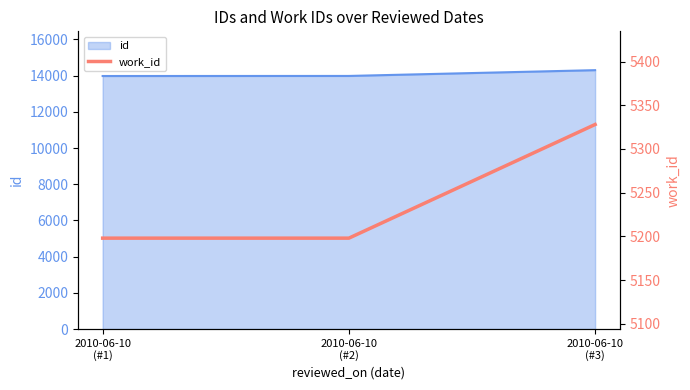

What is the sum of all values?

15724